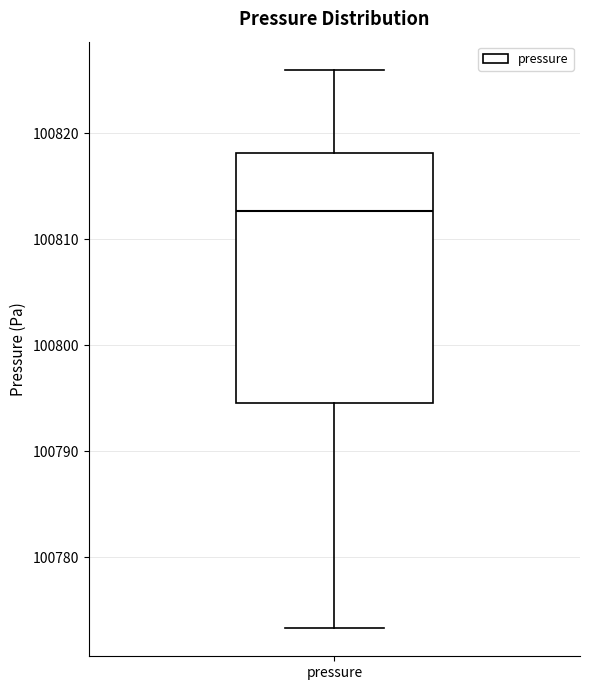

Read this box plot against the y-axis: the position of the median line, the range covered by the box, and the ends of both whiskers. The values are not printed on the chart, so give them approximately, as read against the axis.

median 100813, box 100795 to 100818, whiskers 100773 to 100826